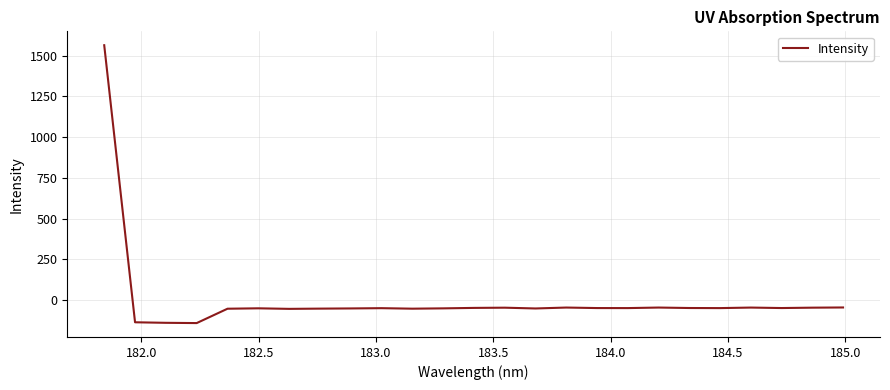

True or false: there are more than 1 points higher than both neighbors.

True